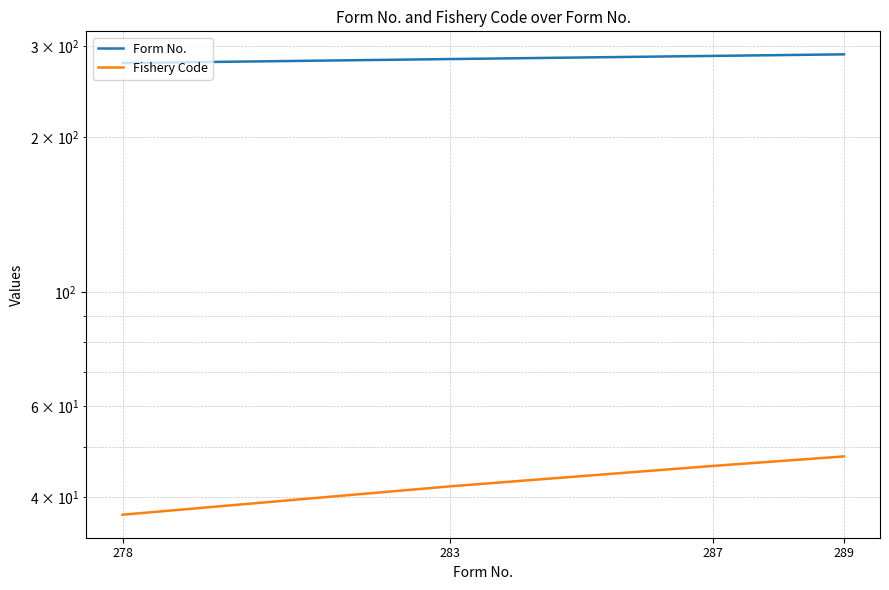

Which category has the lowest value in the Fishery Code series?

278